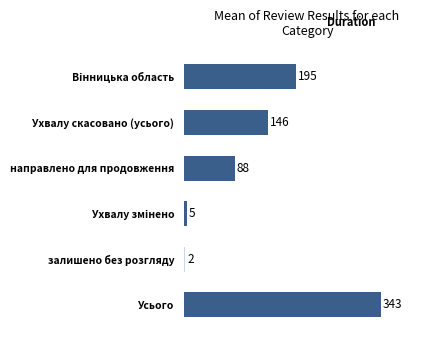

What is the minimum value shown in the chart?

2